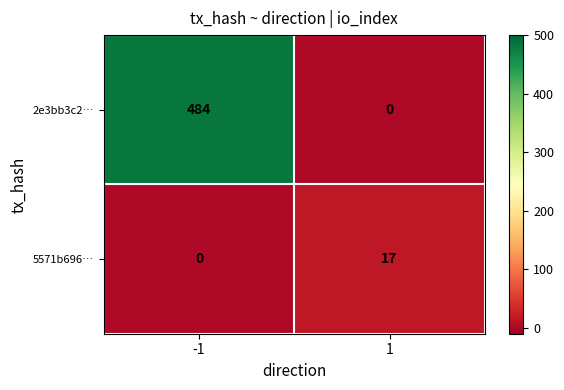

Read the 5571b696… value at 1, to the nearest 5.

15